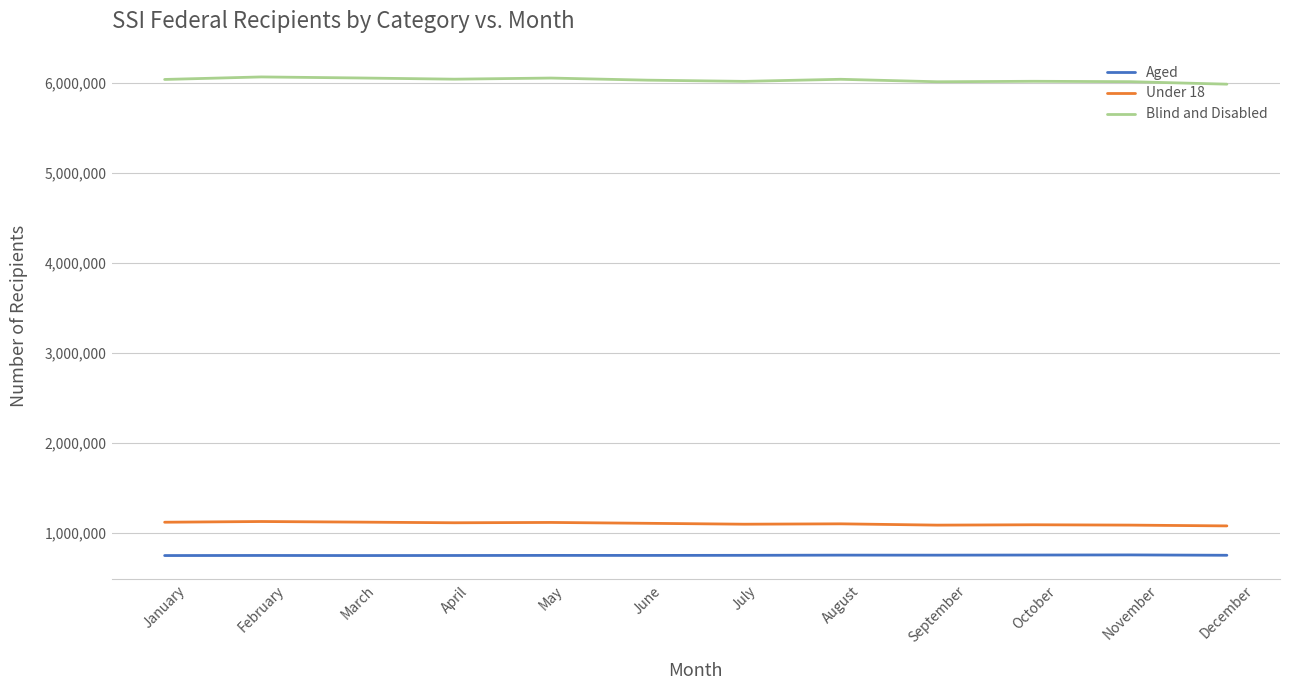

Count the number of categories in the chart.

12